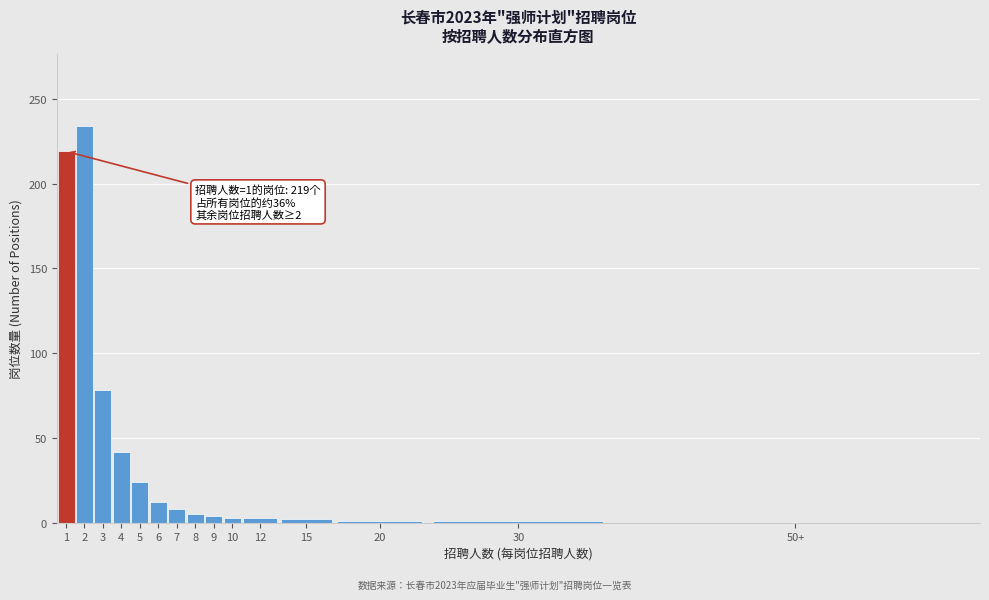

Approximately how many times larger is the value at 4 compared to 6?

3.5